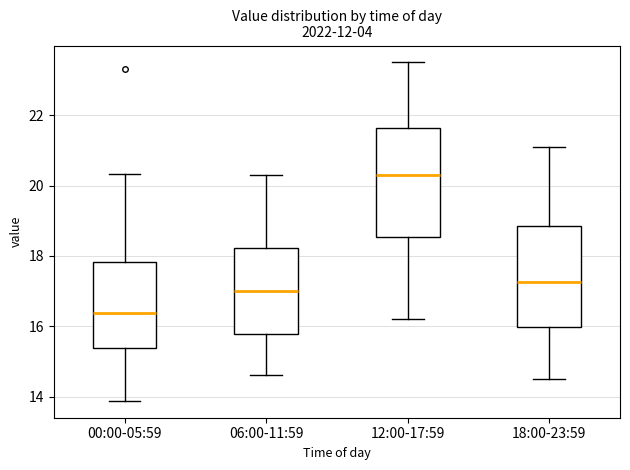

Which box has the highest median line?

12:00-17:59